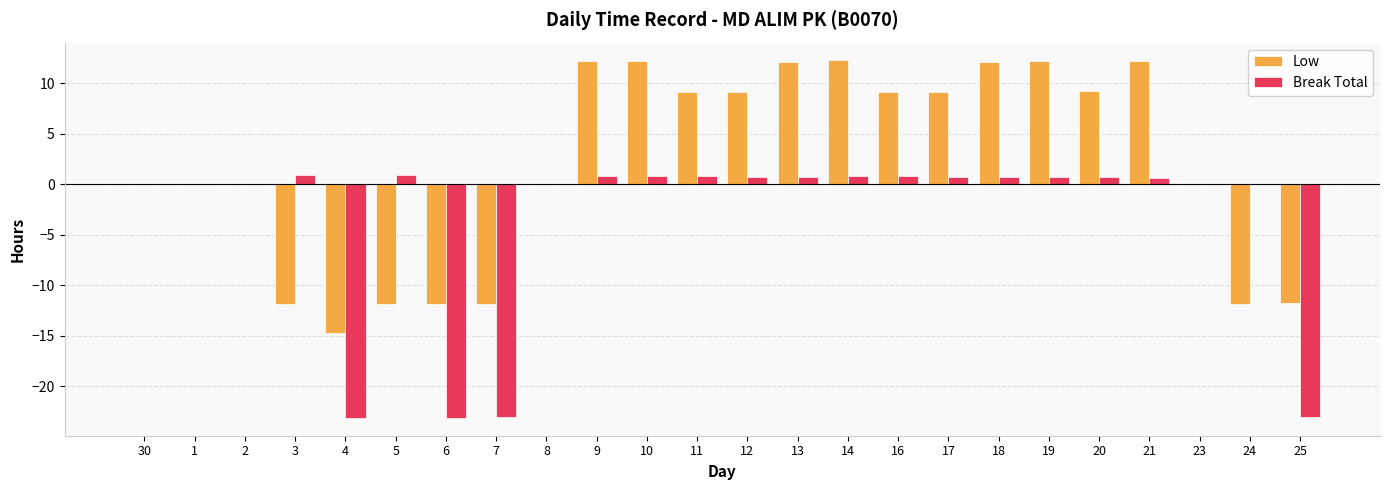

Which series changed the most between 6 and 8?

Break Total